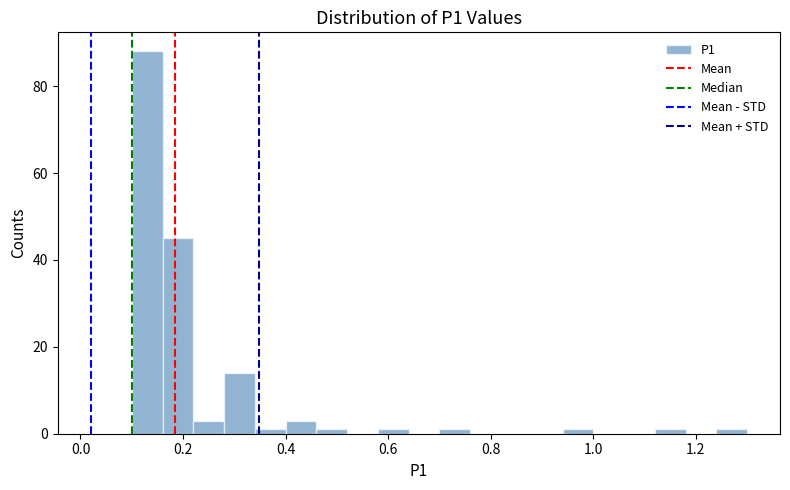

Read against the x-axis, roughly where is the centre of the tallest bar?

0.14